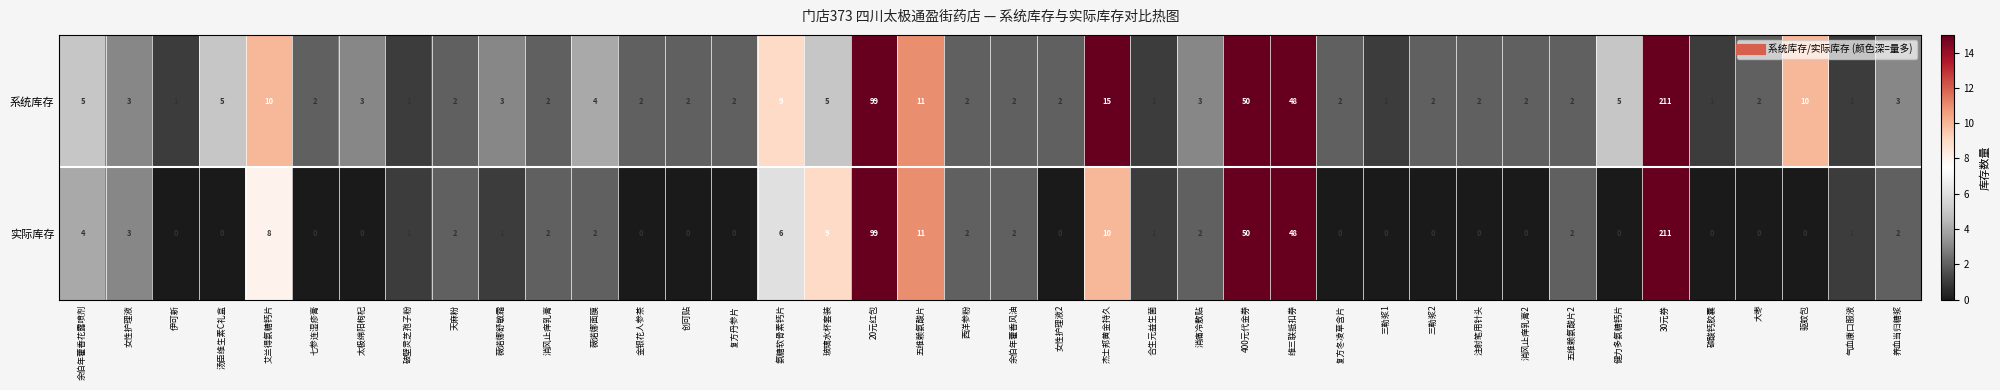

What is the average value of the 系统库存 series?

13